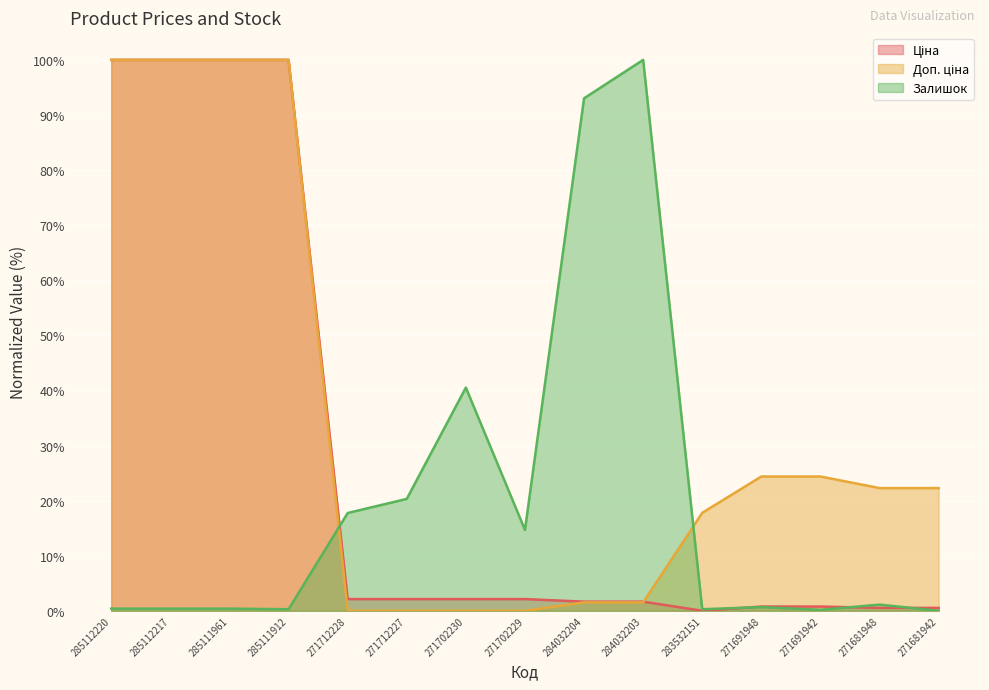

What is the label of the 9th point from the left?

284032204